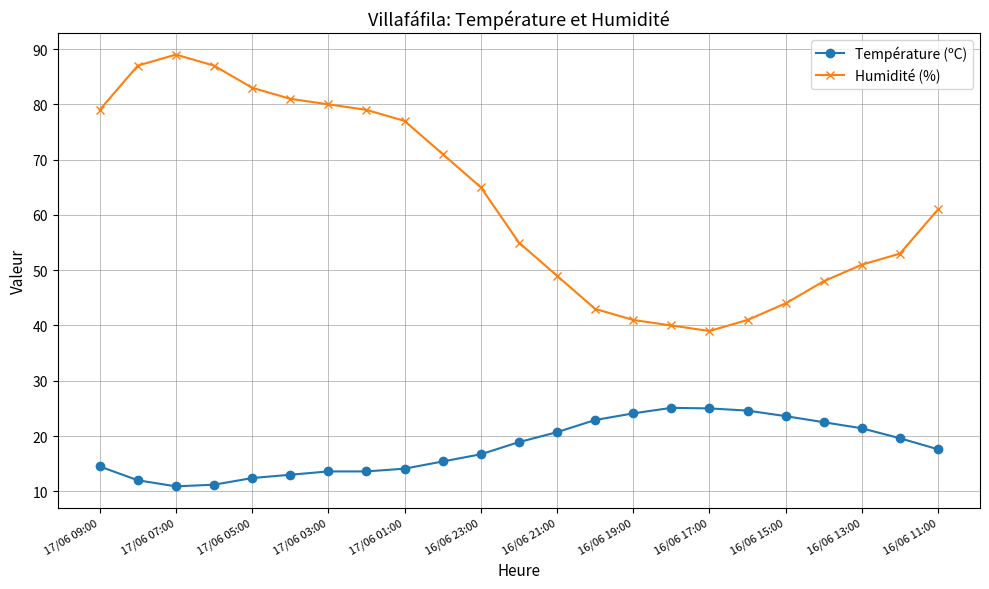

True or false: Humidité (%) and Température (ºC) intersect in this chart.

False